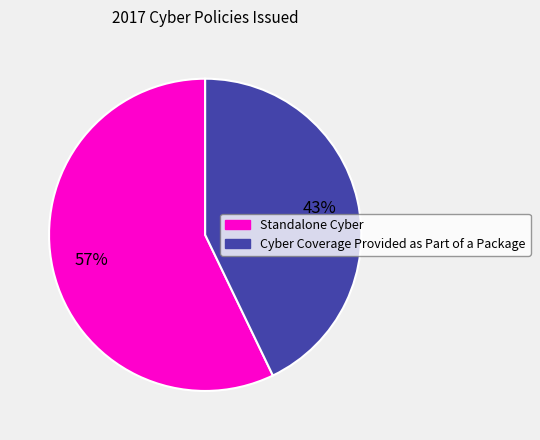

The Cyber Coverage Provided as Part of a Package slice represents 43% of the pie. True or false?

True